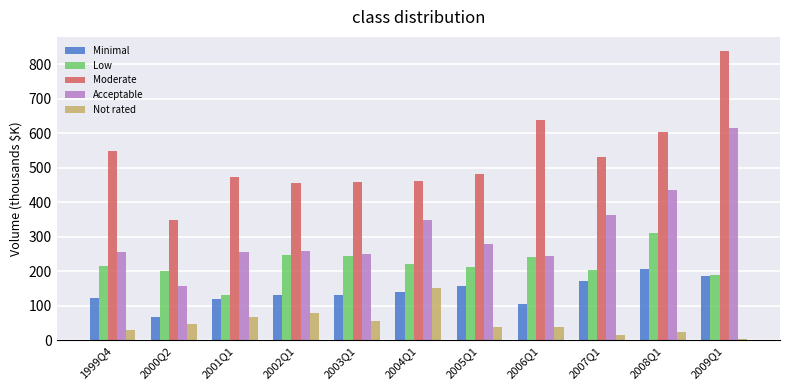

How many data points in Low are less than 214?

5